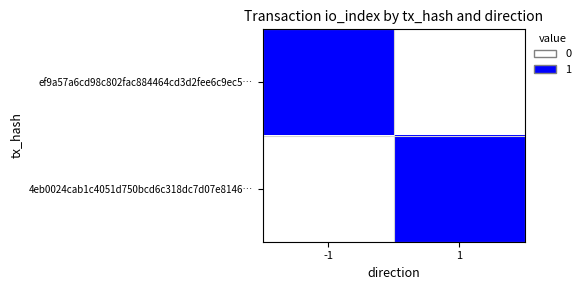

Which series has the largest total across all categories?

ef9a57a6cd98c802fac884464cd3d2fee6c9ec5…